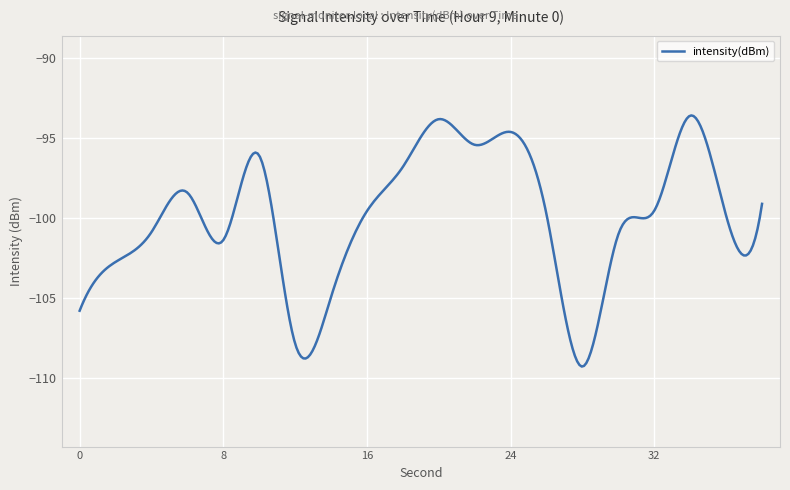

What is the difference between the maximum and minimum values?

15.7